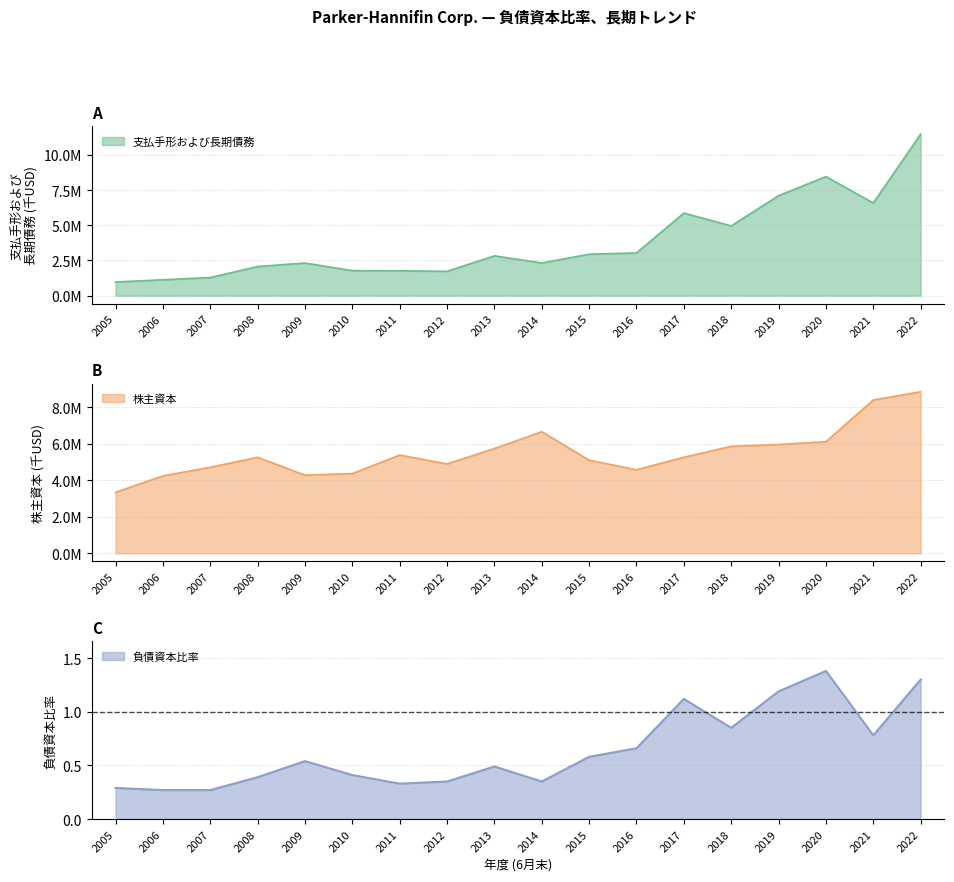

What is the value of the 支払手形および長期債務 point at the 8th from the left?

1729535.0